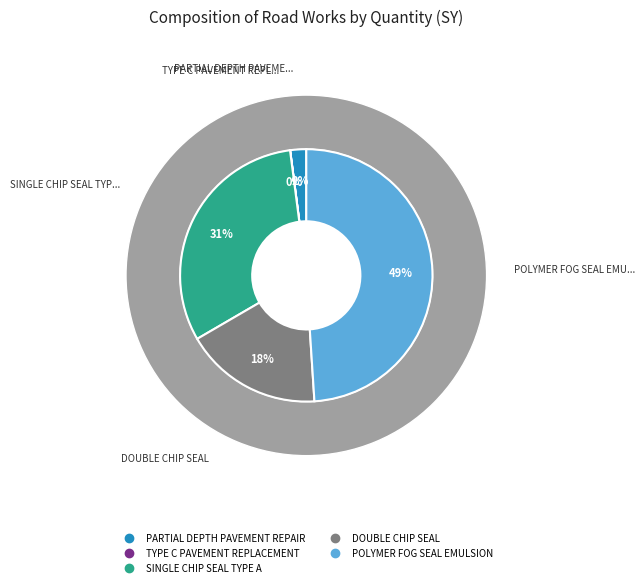

What percentage do DOUBLE CHIP SEAL and TYPE C PAVEMENT REPLACEMENT together represent?

17.7%